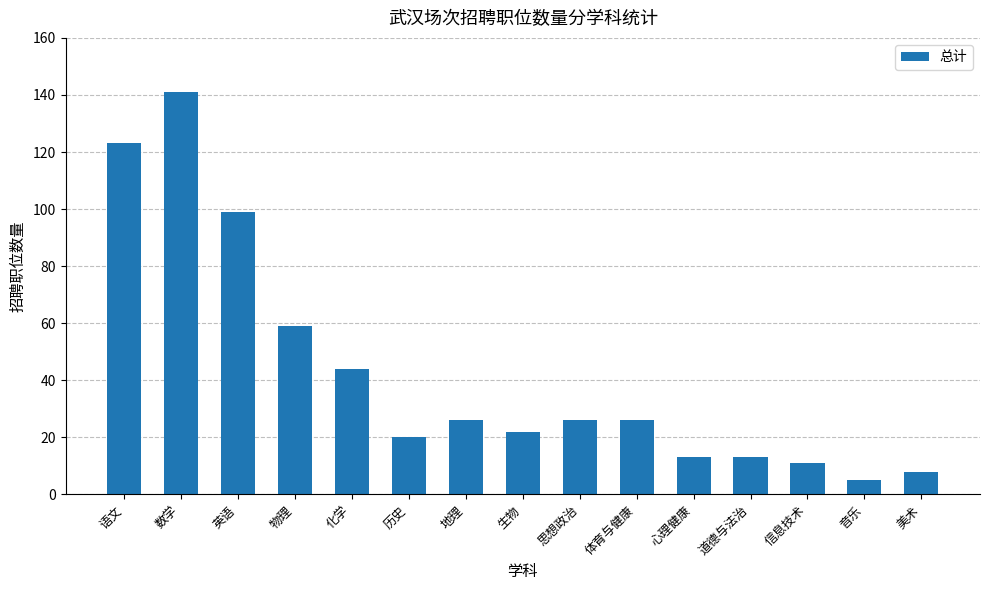

What is the change in value from 数学 to 英语?

-42